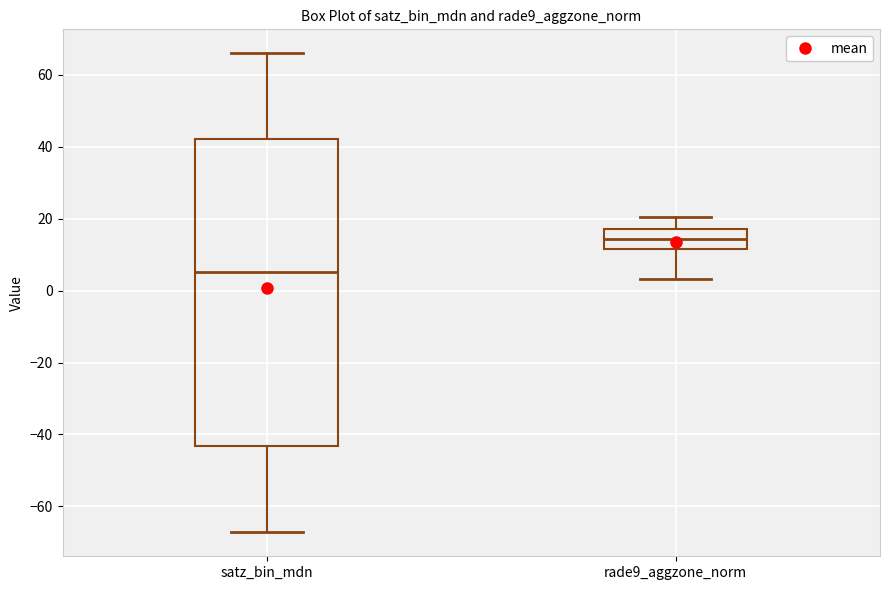

Where does the median line of the box for satz_bin_mdn sit on the y-axis? The values are not printed on the chart, so give them approximately, as read against the axis.

6